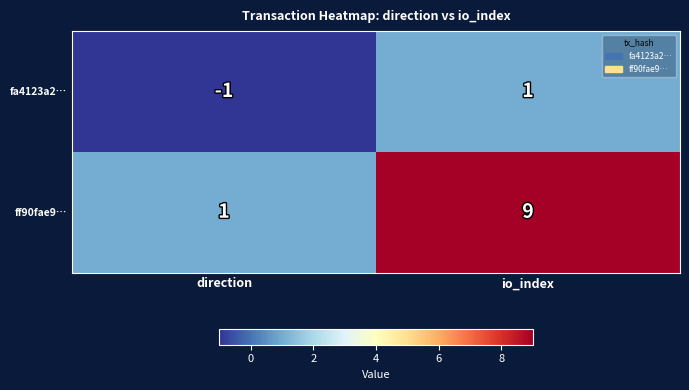

What is the sum of the ff90fae9… values at io_index and direction?

10